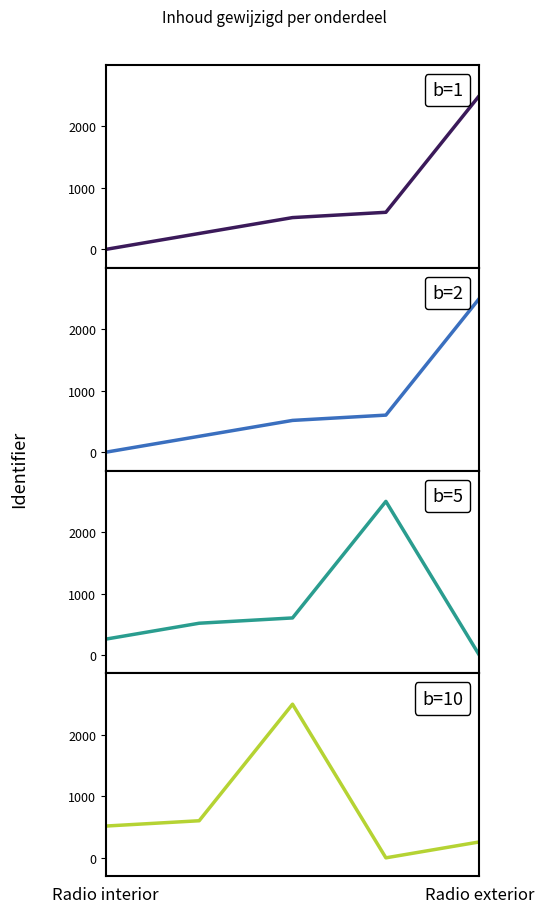

How many lines are shown in the chart?

4